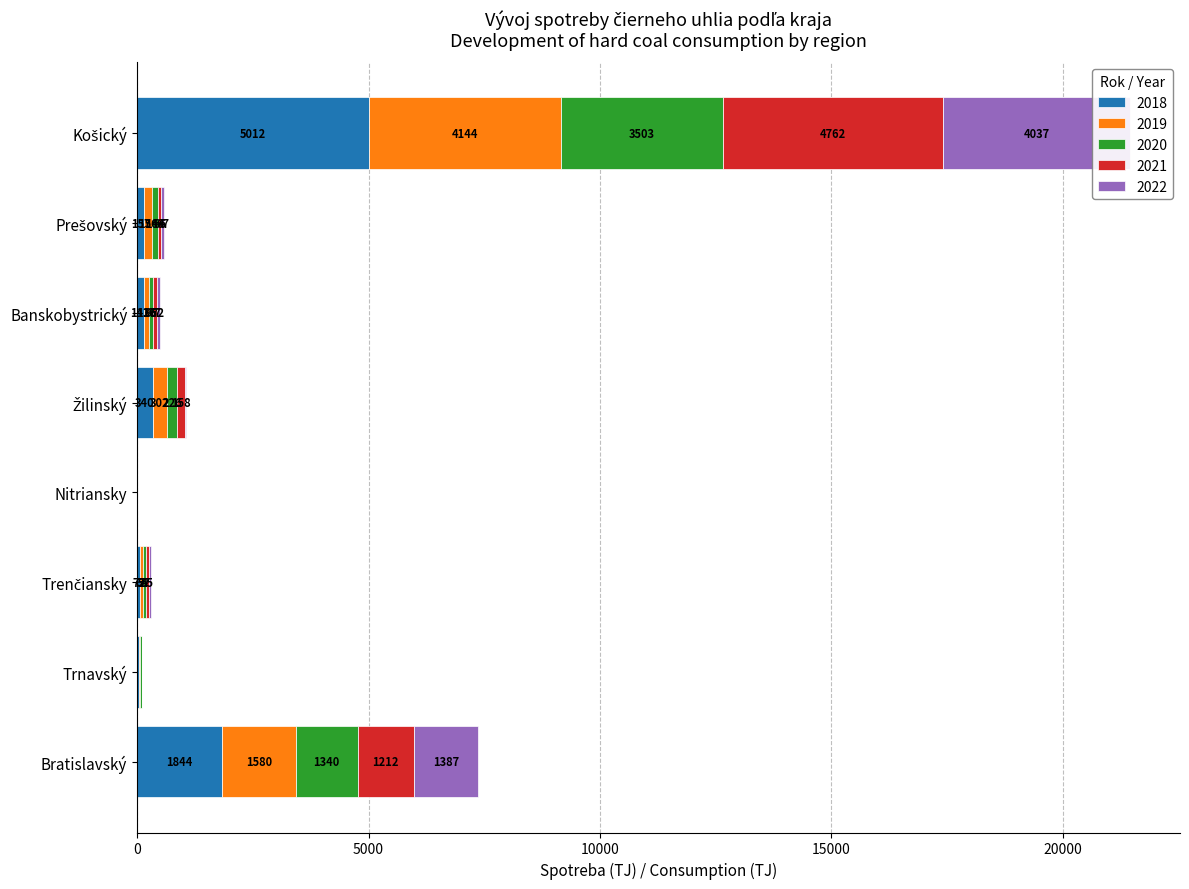

At Trnavský, list the series in order from smallest to largest.

2022, 2021, 2020, 2019, 2018